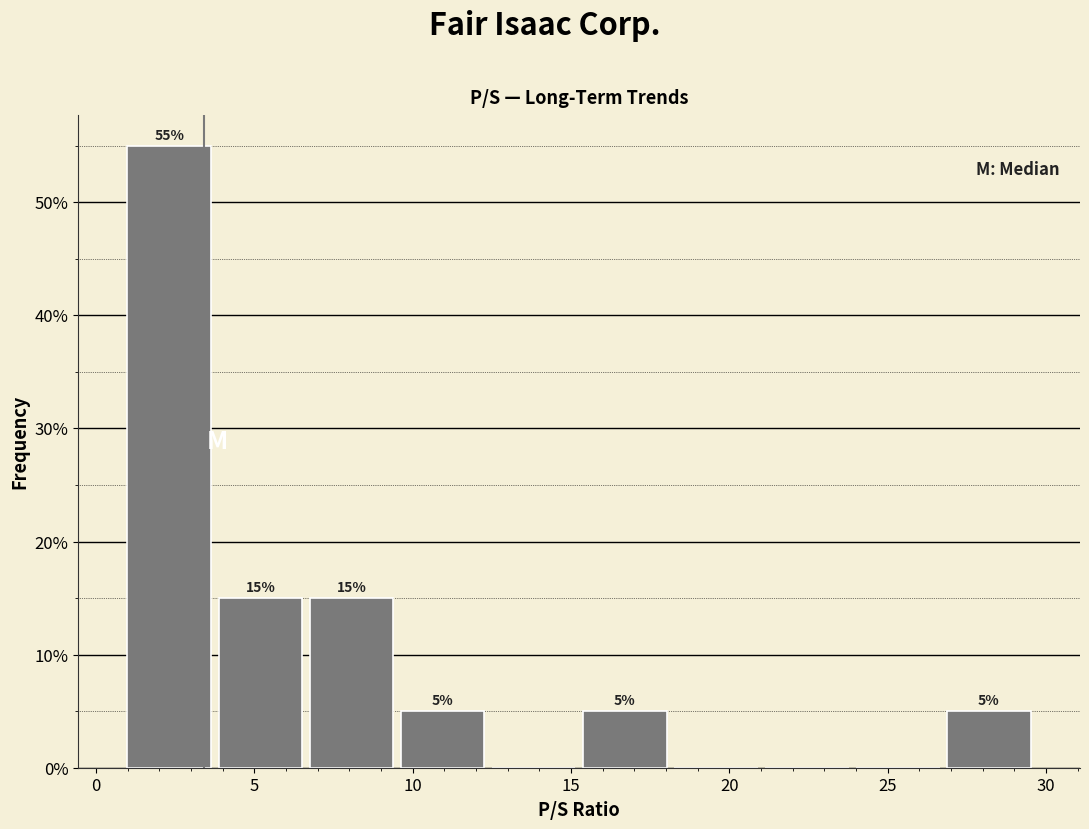

Over which range of the x-axis is the bar tallest?

1.0 to 4.0